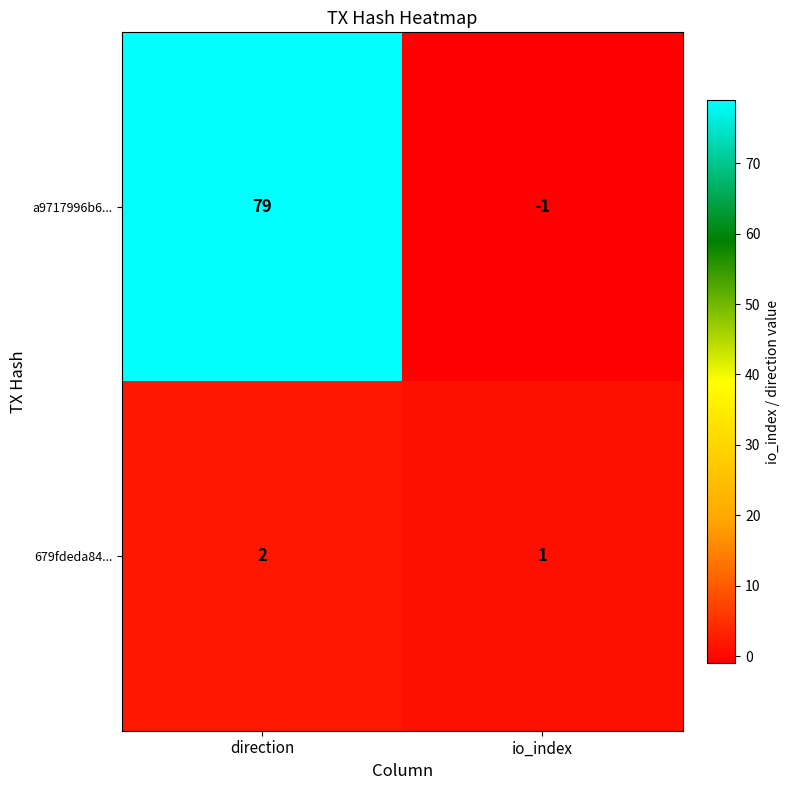

Rank the series by their maximum value, from lowest to highest.

679fdeda84..., a9717996b6...